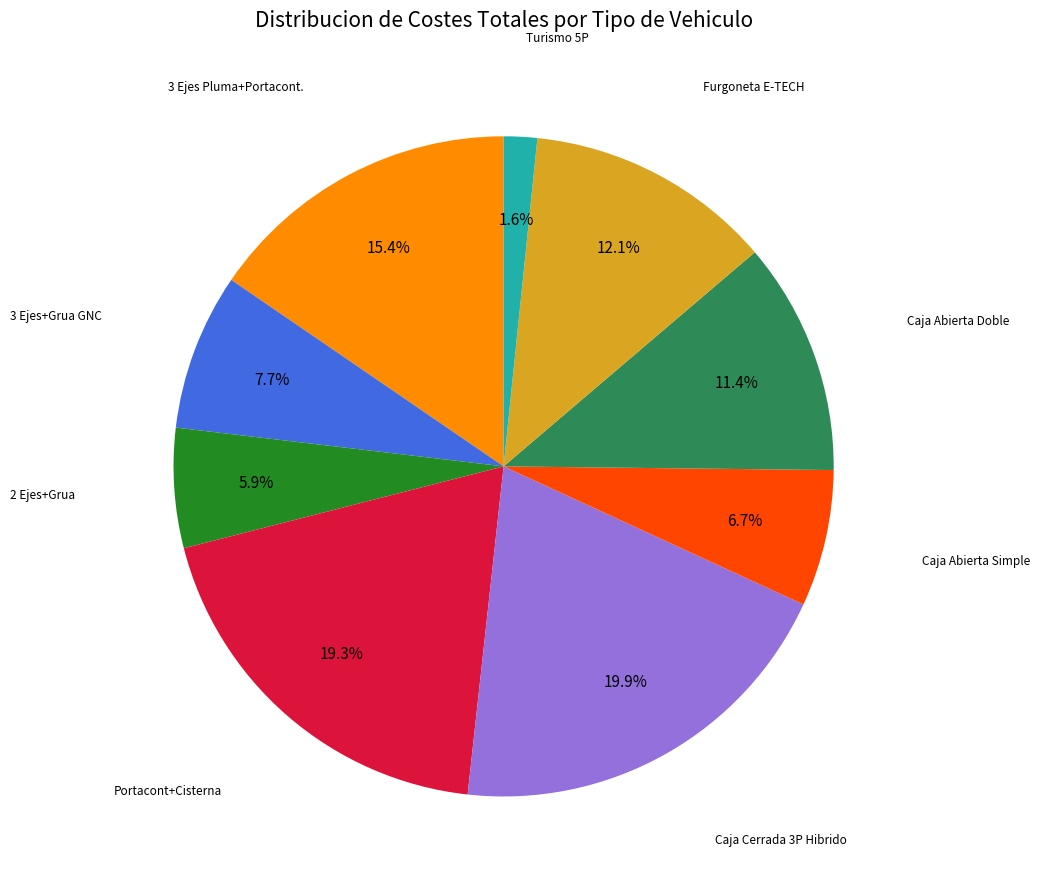

Does any single category account for the majority?

No